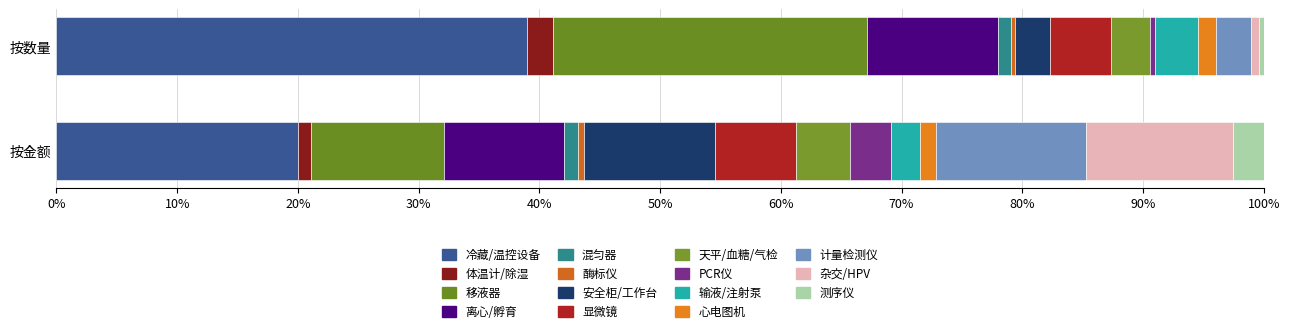

The value of 合计 at 14 is 1252. True or false?

False